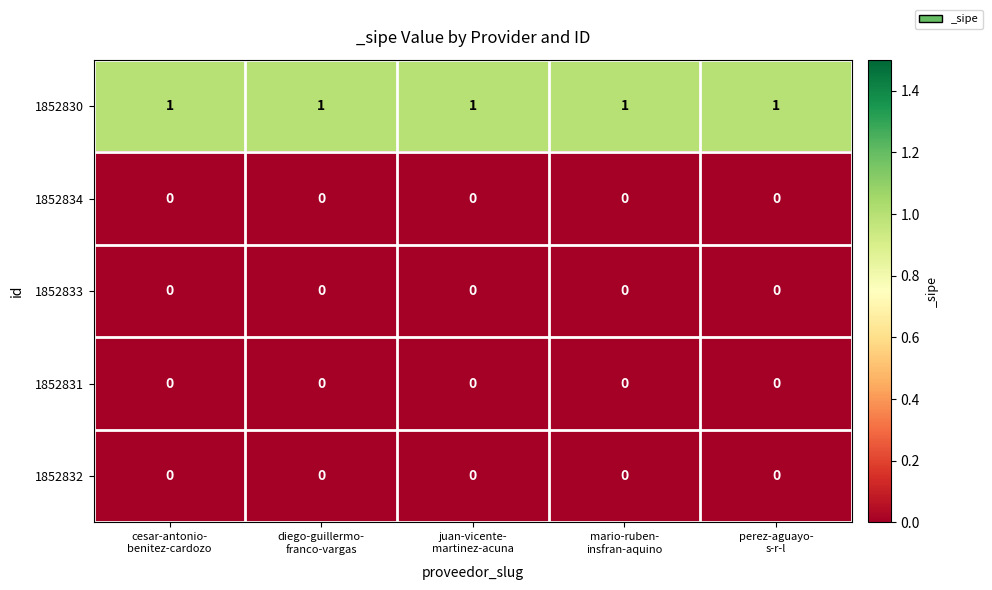

At how many categories does at least one series exceed 0?

5